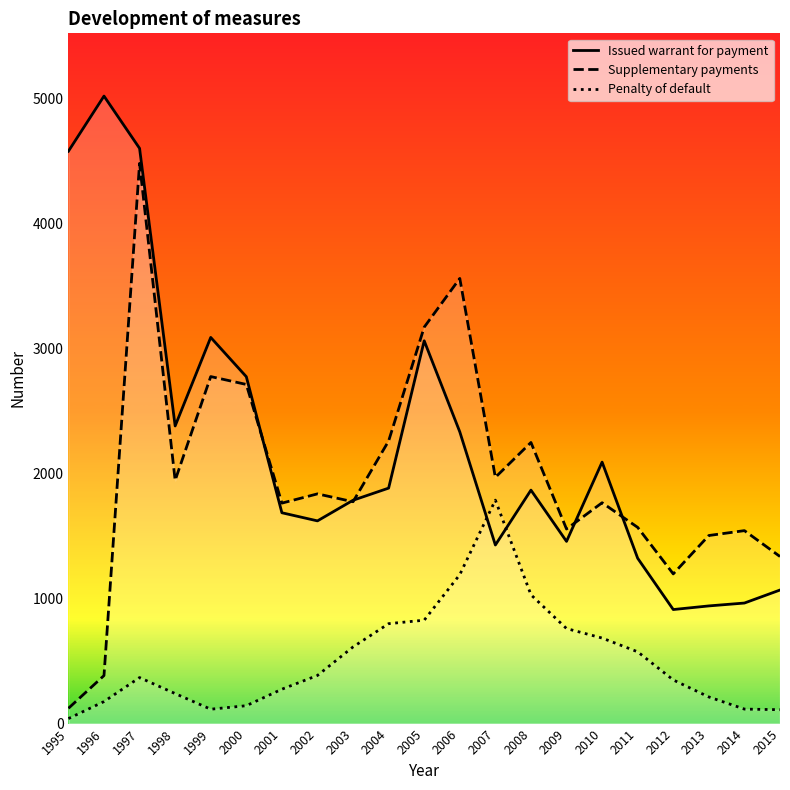

Is the value of Issued warrant for payment at 1995 greater than the value of Penalty of default at 2009?

Yes